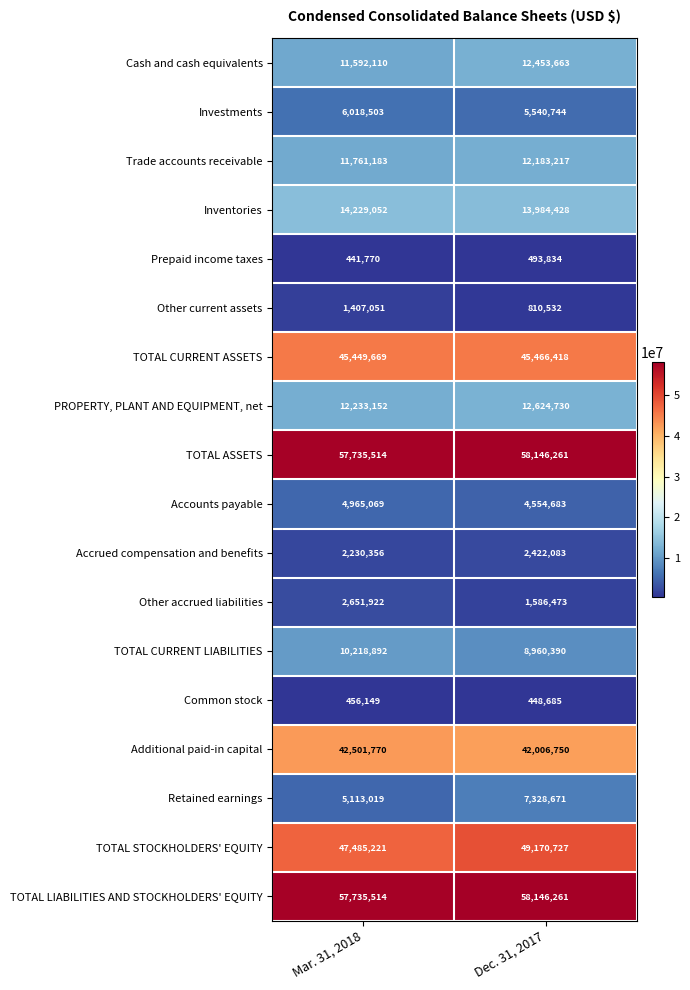

Which series changed the most between Mar. 31, 2018 and Dec. 31, 2017?

Retained earnings